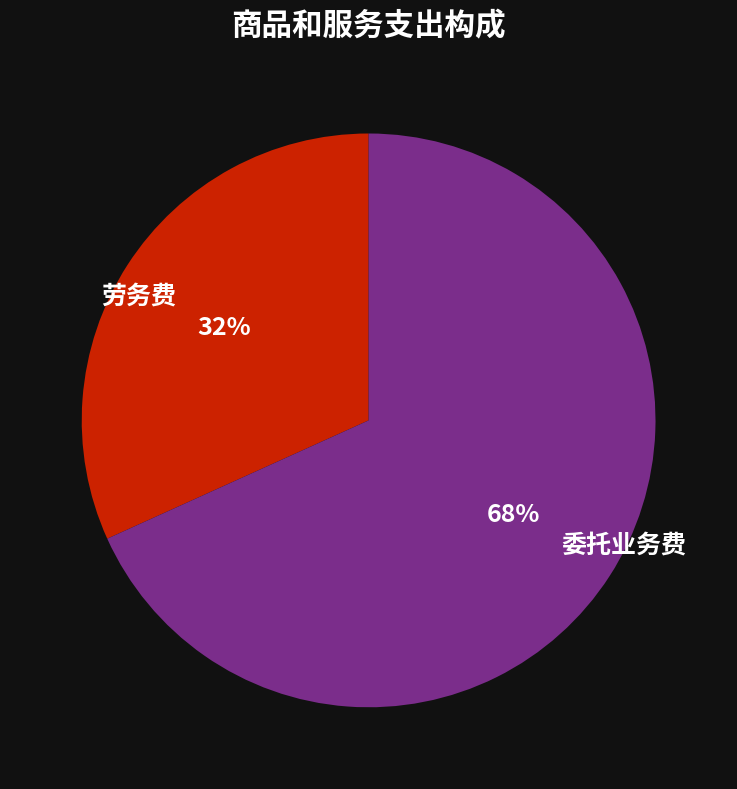

Between 委托业务费 and 劳务费, which is larger?

委托业务费